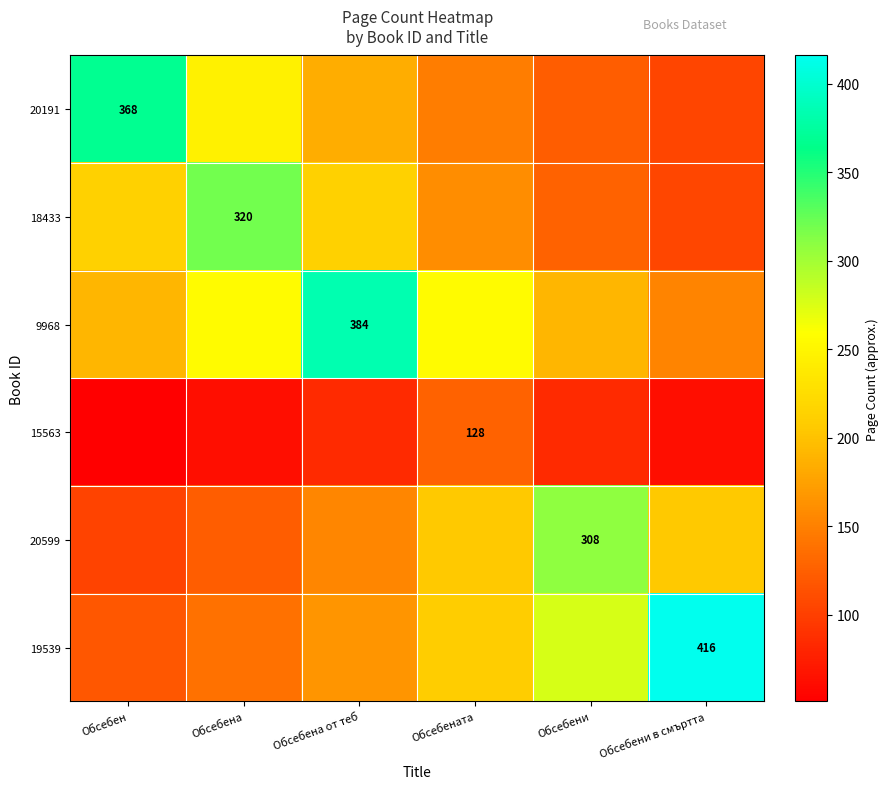

Is the value of 15563 at Обсебен greater than the value of 19539 at Обсебен?

No